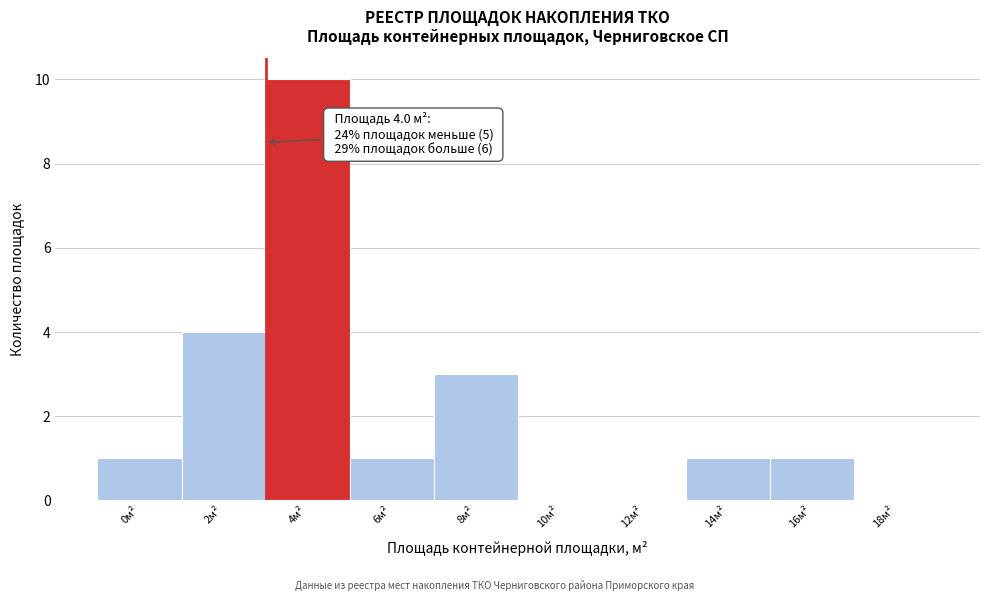

Reading left to right, extract all data points from this chart.

0м²=1	2м²=4	4м²=10	6м²=1	8м²=3	10м²=0	12м²=0	14м²=1	16м²=1	18м²=0